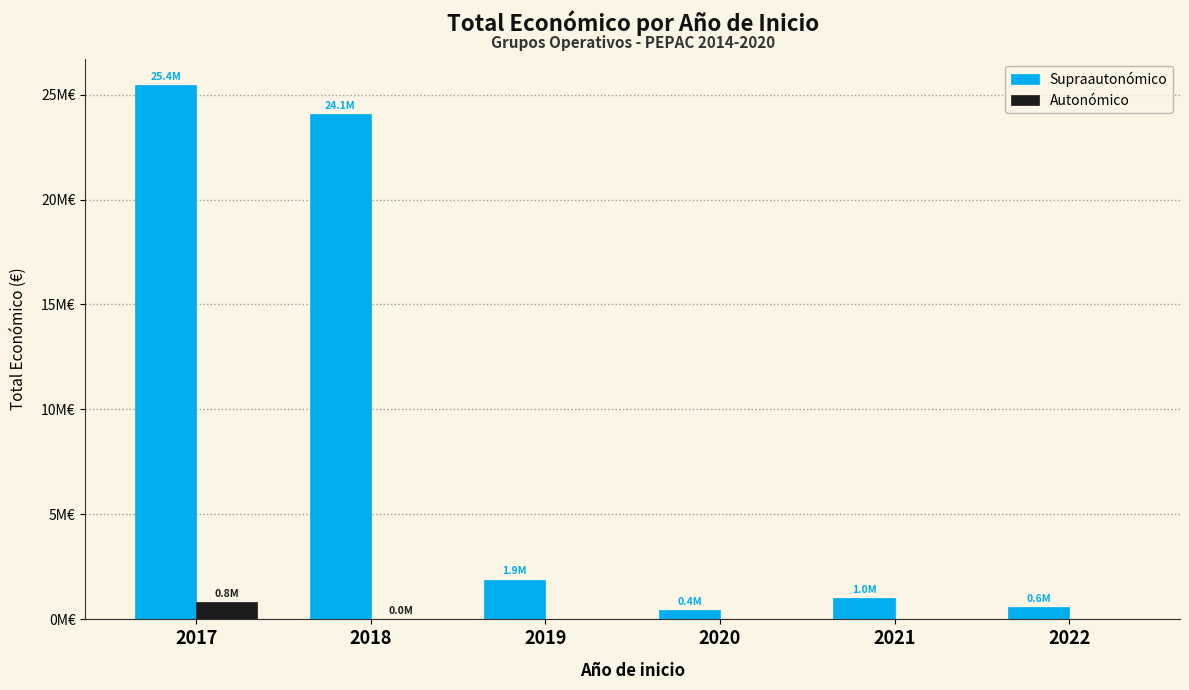

What are all the series names shown in the legend?

Supraautonómico, Autonómico